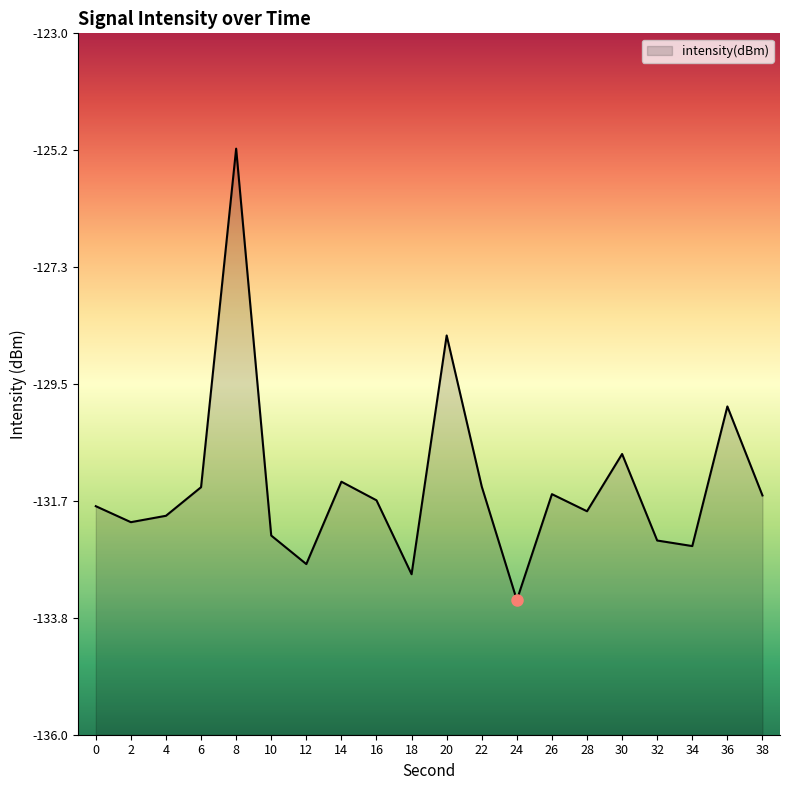

What is the average value?

-131.4